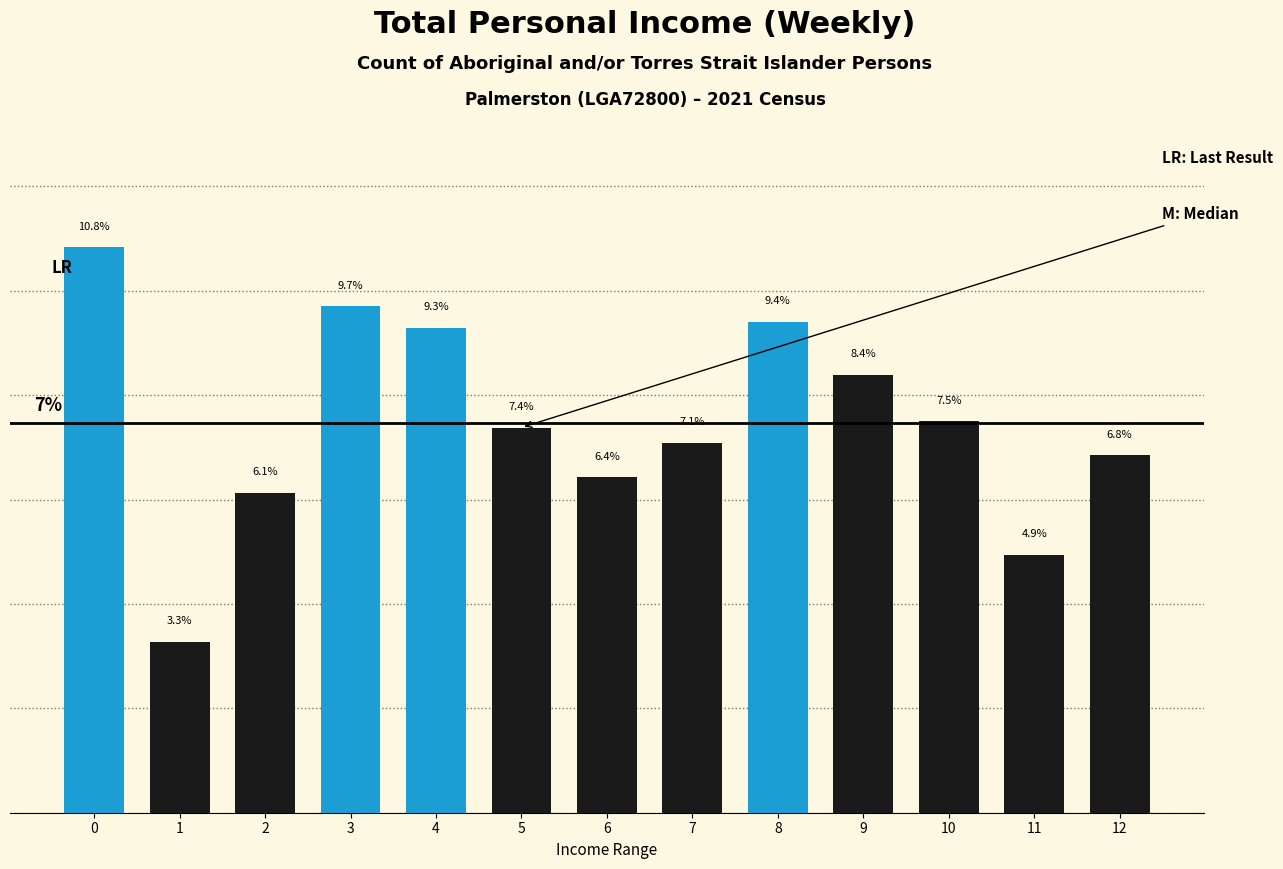

List the labels in order of value, largest first.

0, 3, 8, 4, 9, 10, 5, 7, 12, 6, 2, 11, 1